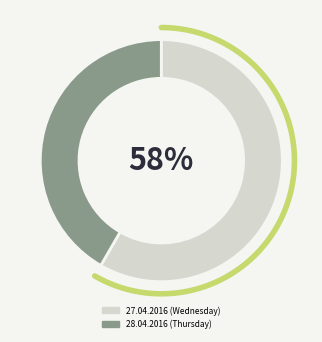

Count the number of slices in the pie.

2